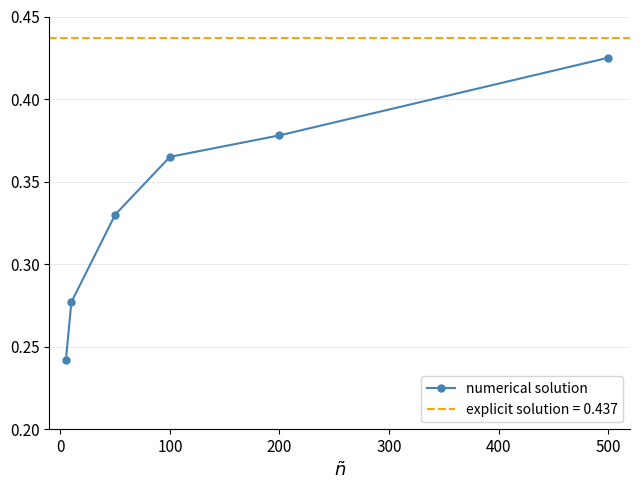

How many numerical solution values are between 0 and 1?

6